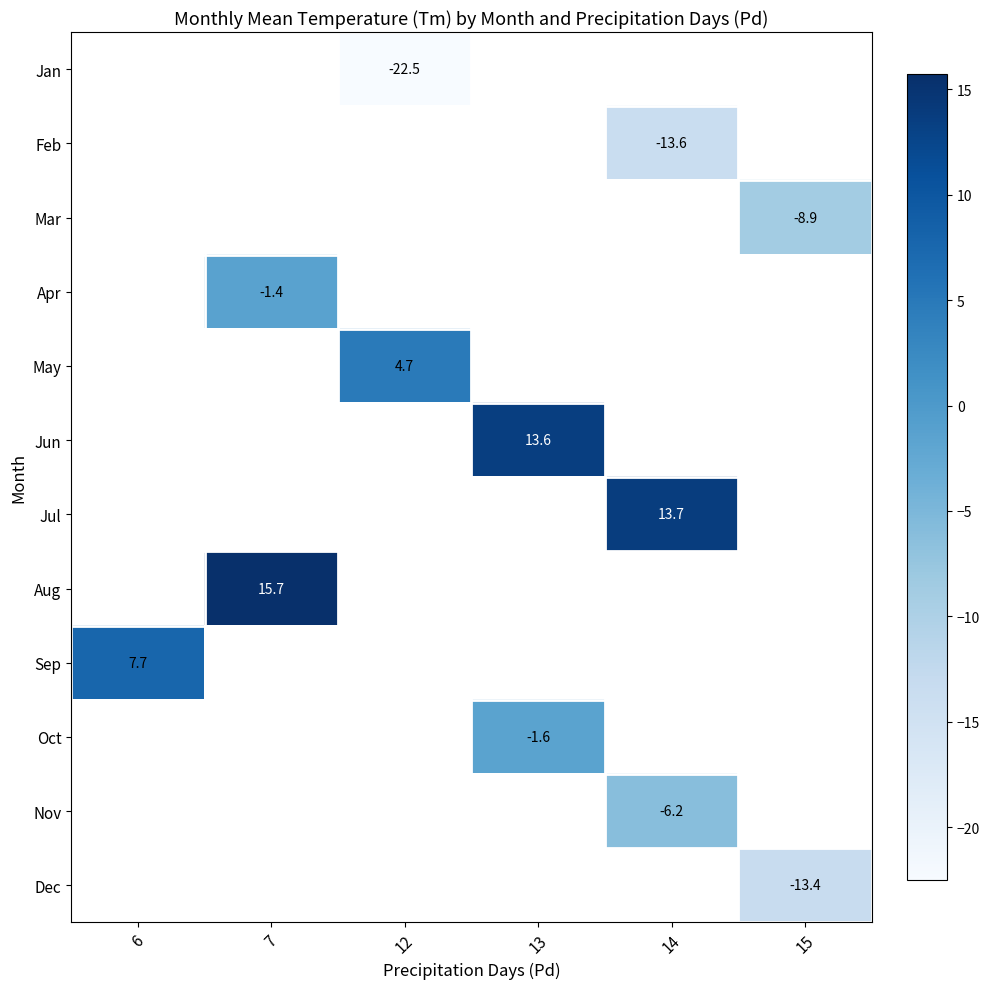

What is the smallest value displayed?

-22.5